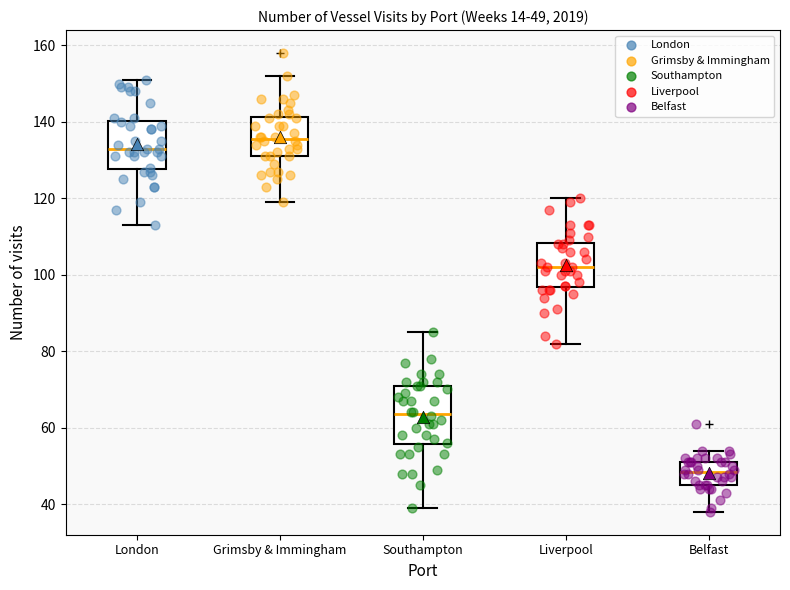

Comparing the boxes themselves (not the whiskers), which one is the tallest?

Southampton